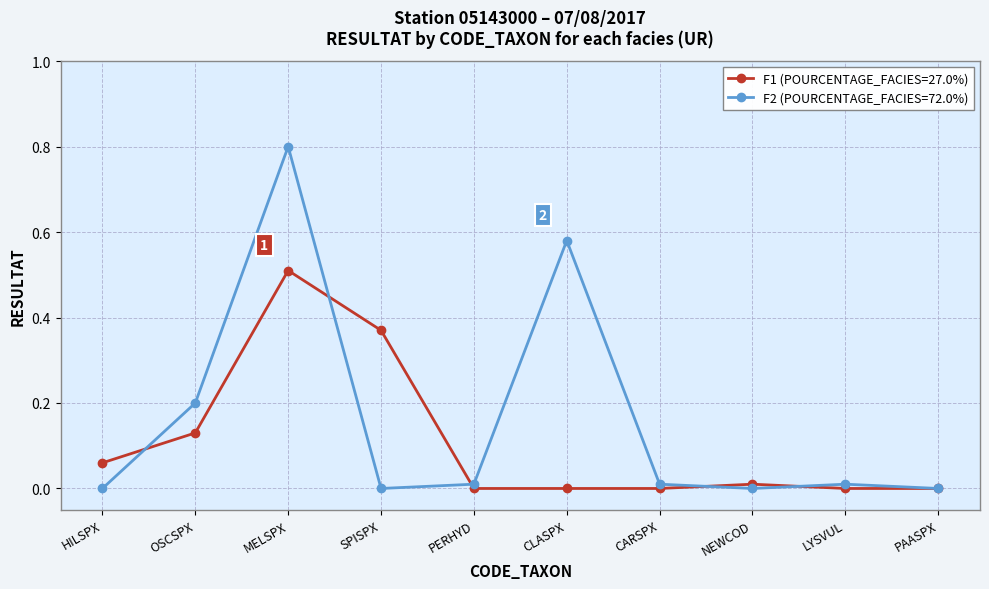

What is the label of the 8th point from the left?

NEWCOD